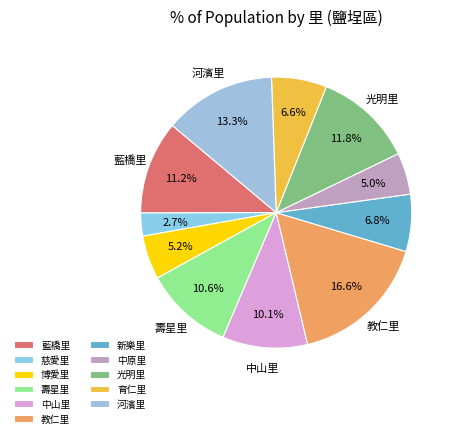

Which slice is the largest?

教仁里